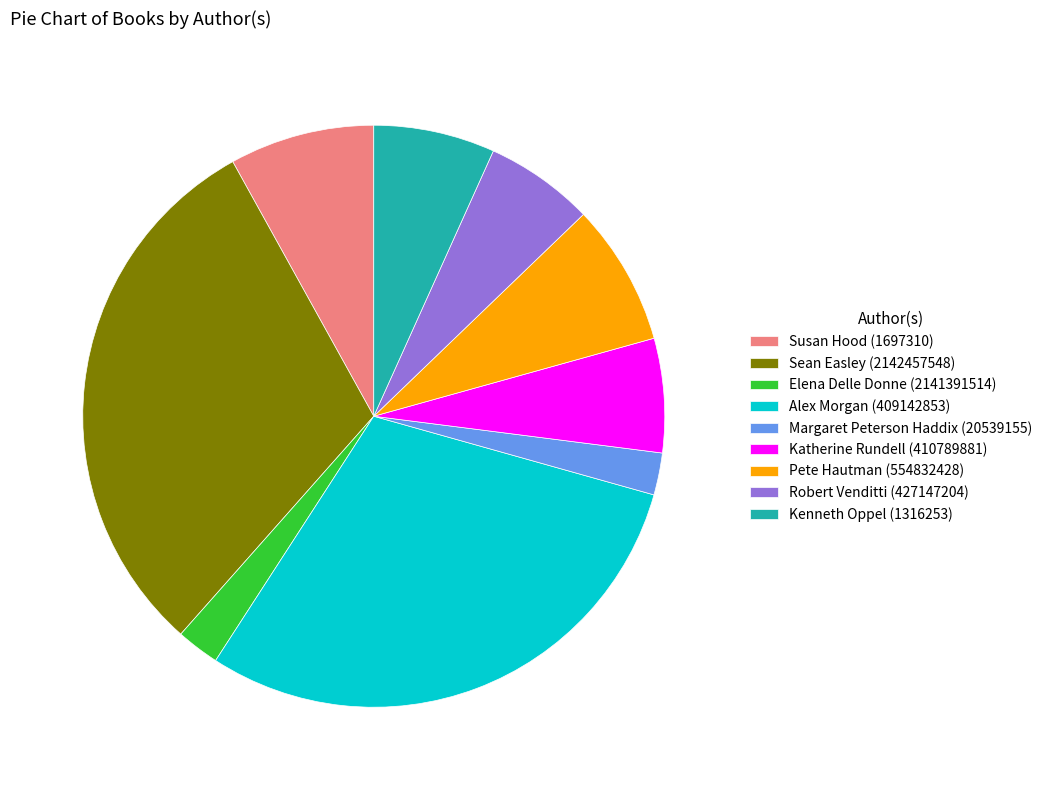

Which slice is the largest?

Sean Easley (2142457548)